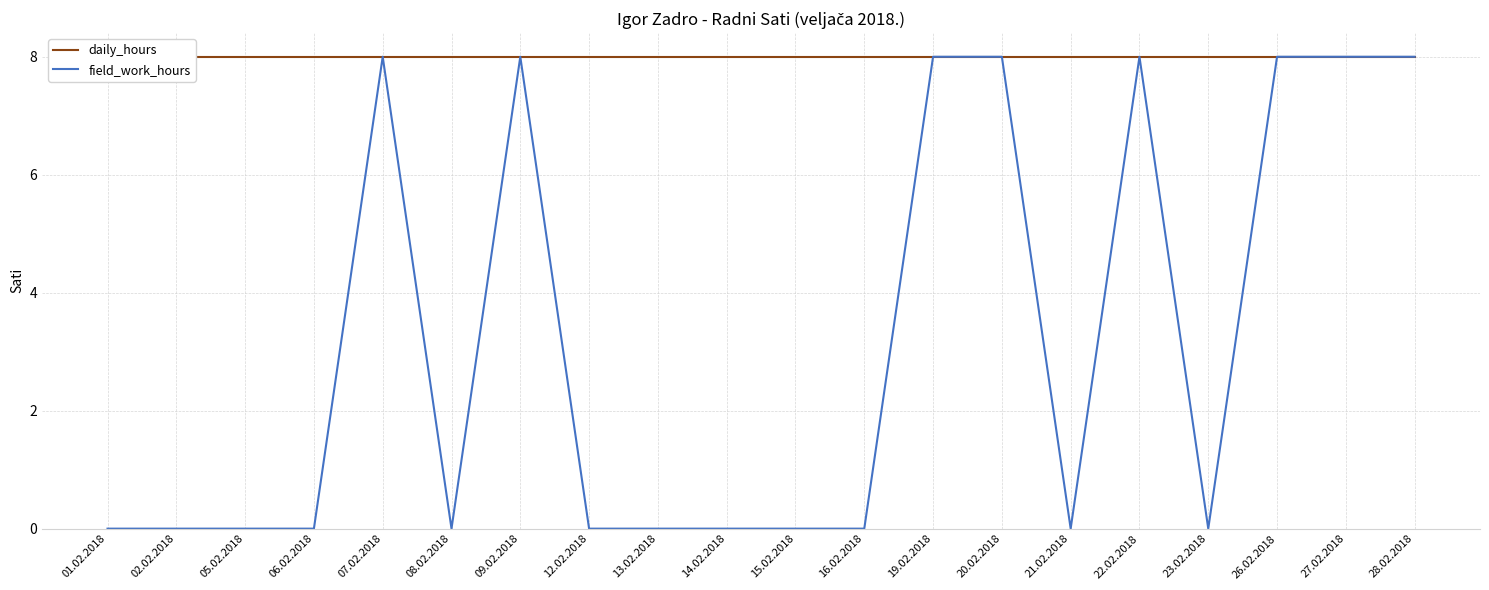

Which has a higher value, 13.02.2018 or 15.02.2018?

13.02.2018